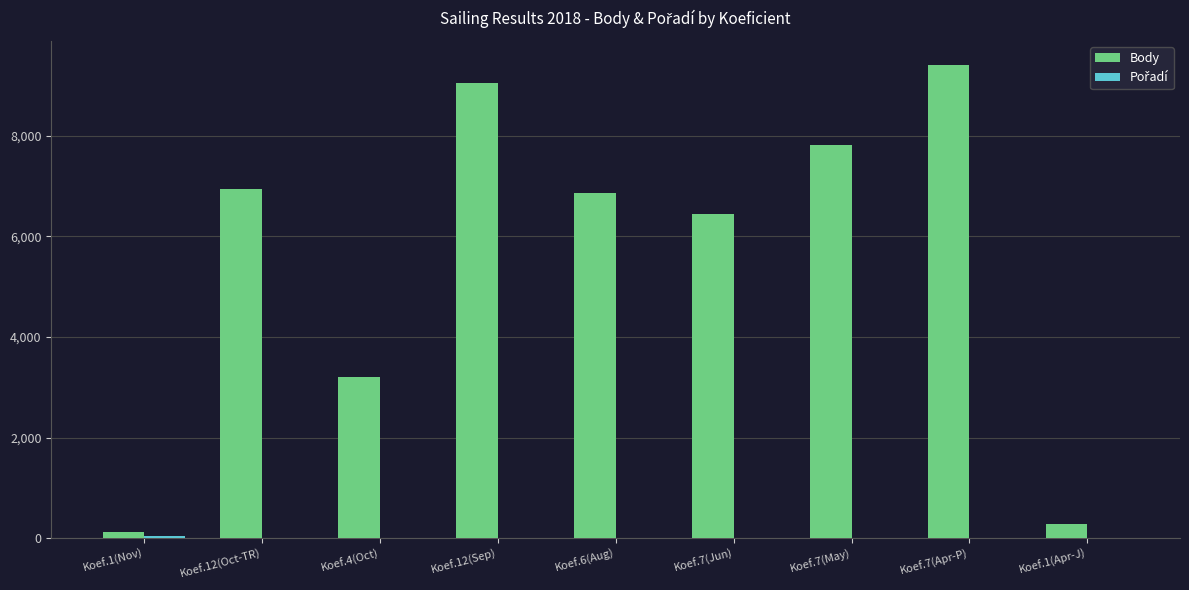

At which category is the sum across all series the highest?

Koef.7(Apr-P)